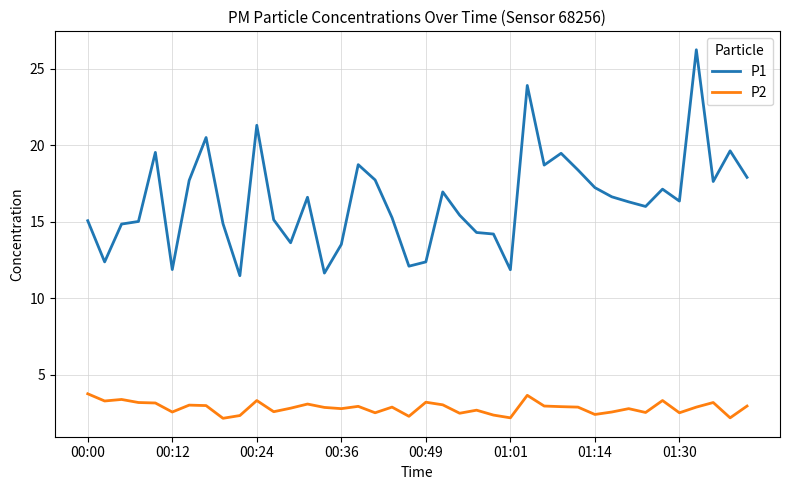

Rank the series by their average value, from highest to lowest.

P1, P2